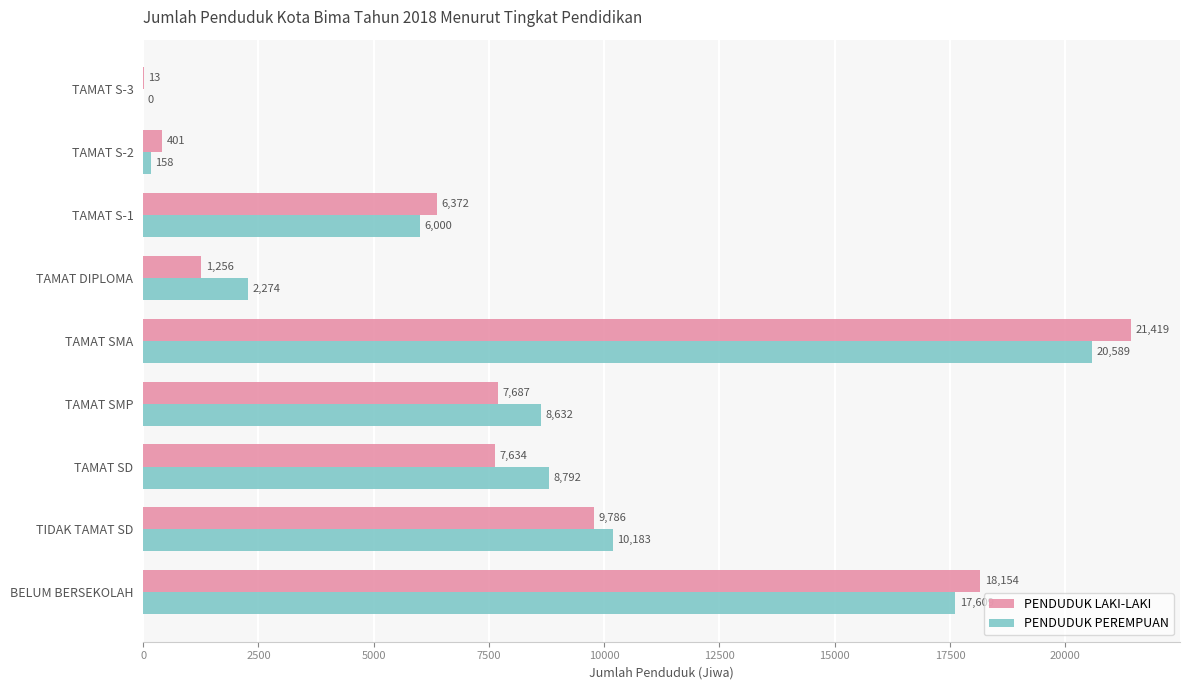

The value of PENDUDUK PEREMPUAN at TAMAT SD is 8792. True or false?

True